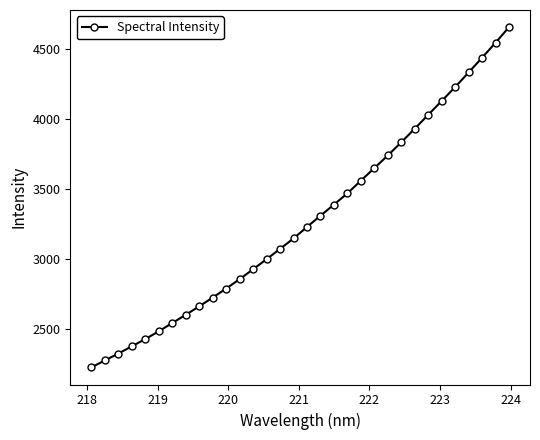

What is the value of the 21st point from the left?

3557.8